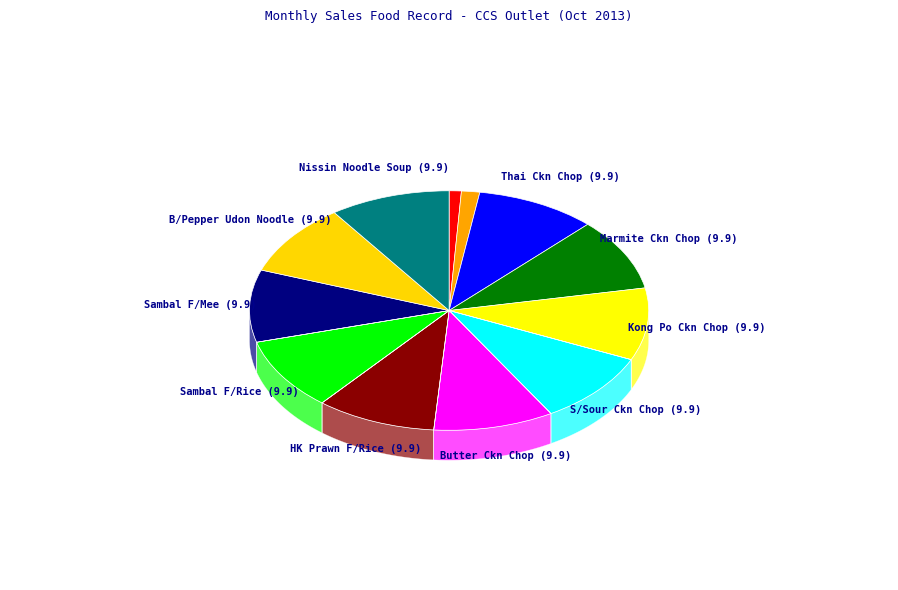

How many slices are in this pie chart?

12